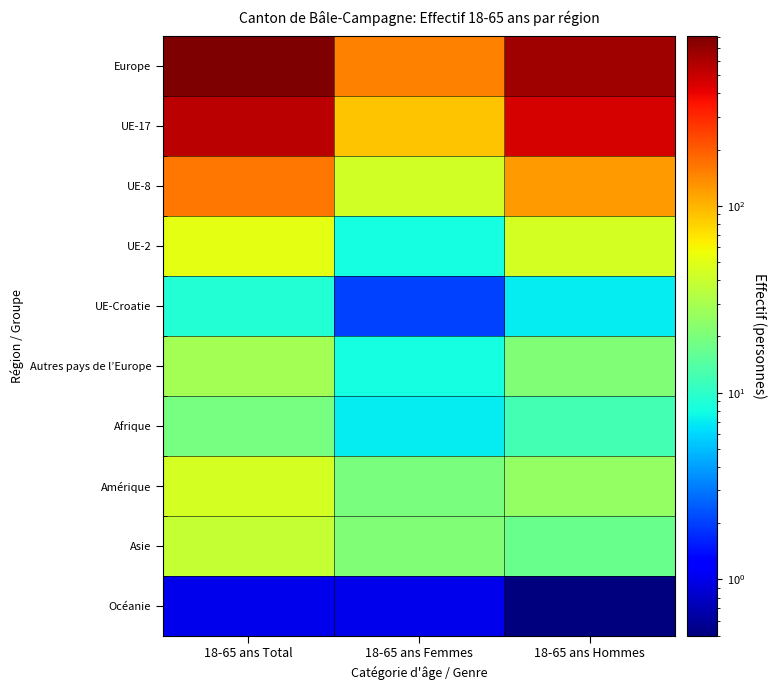

Between 18-65 ans Femmes and 18-65 ans Hommes, which series saw the biggest shift?

Europe